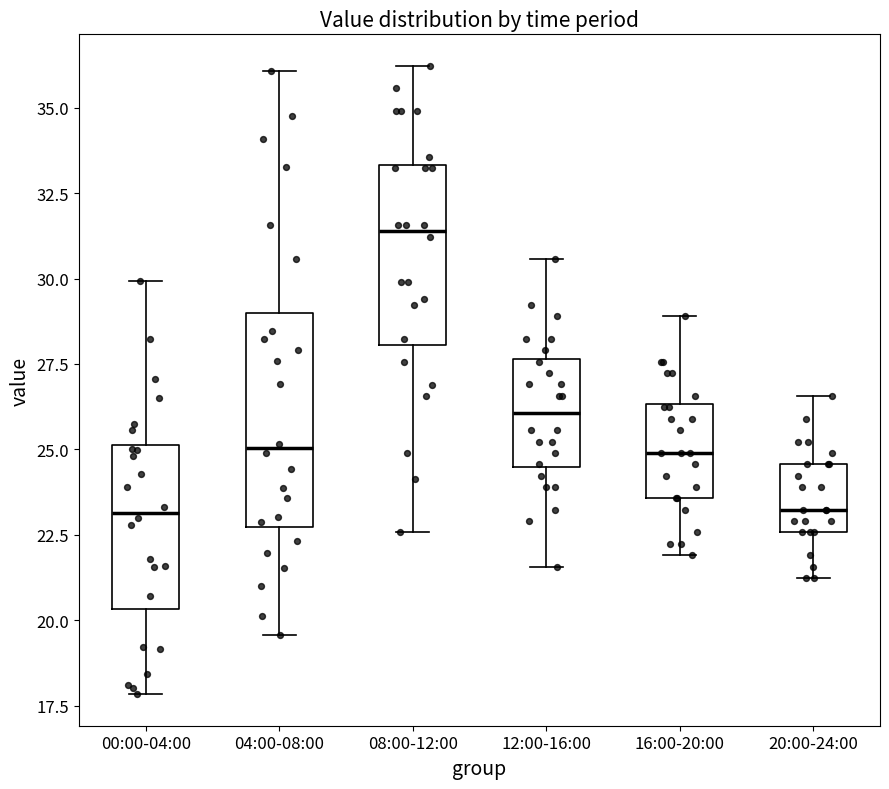

Reading left to right, transcribe this box plot: for each box, give where its median line is, the range the box spans, and where its two whiskers end, as read against the y-axis. The values are not printed on the chart, so give them approximately, as read against the axis.

00:00-04:00: median 23.0, box 20.5 to 25.0, whiskers 18.0 to 30.0
04:00-08:00: median 25.0, box 22.5 to 29.0, whiskers 19.5 to 36.0
08:00-12:00: median 31.5, box 28.0 to 33.5, whiskers 22.5 to 36.0
12:00-16:00: median 26.0, box 24.5 to 27.5, whiskers 21.5 to 30.5
16:00-20:00: median 25.0, box 23.5 to 26.5, whiskers 22.0 to 29.0
20:00-24:00: median 23.0, box 22.5 to 24.5, whiskers 21.0 to 26.5